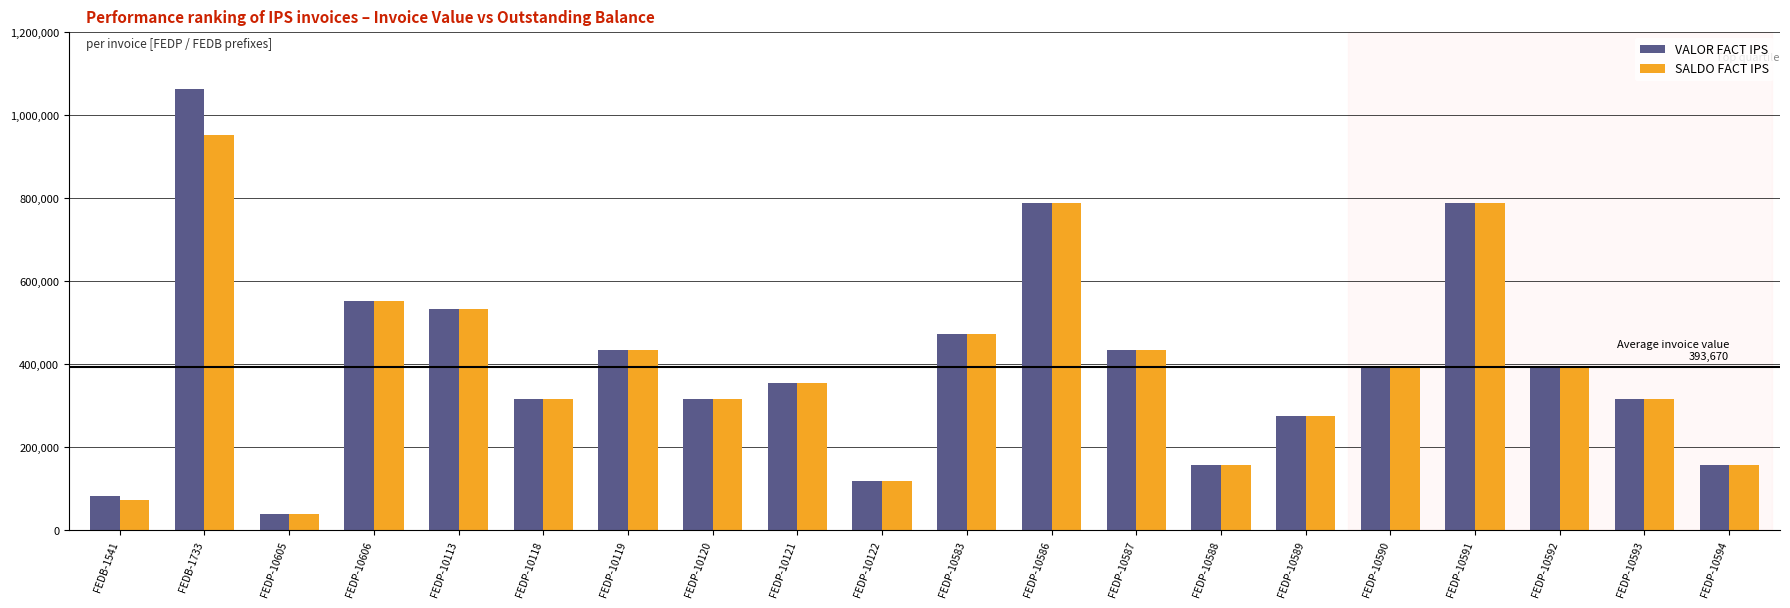

What is the difference between the second highest and minimum values in the SALDO FACT IPS series?

747973